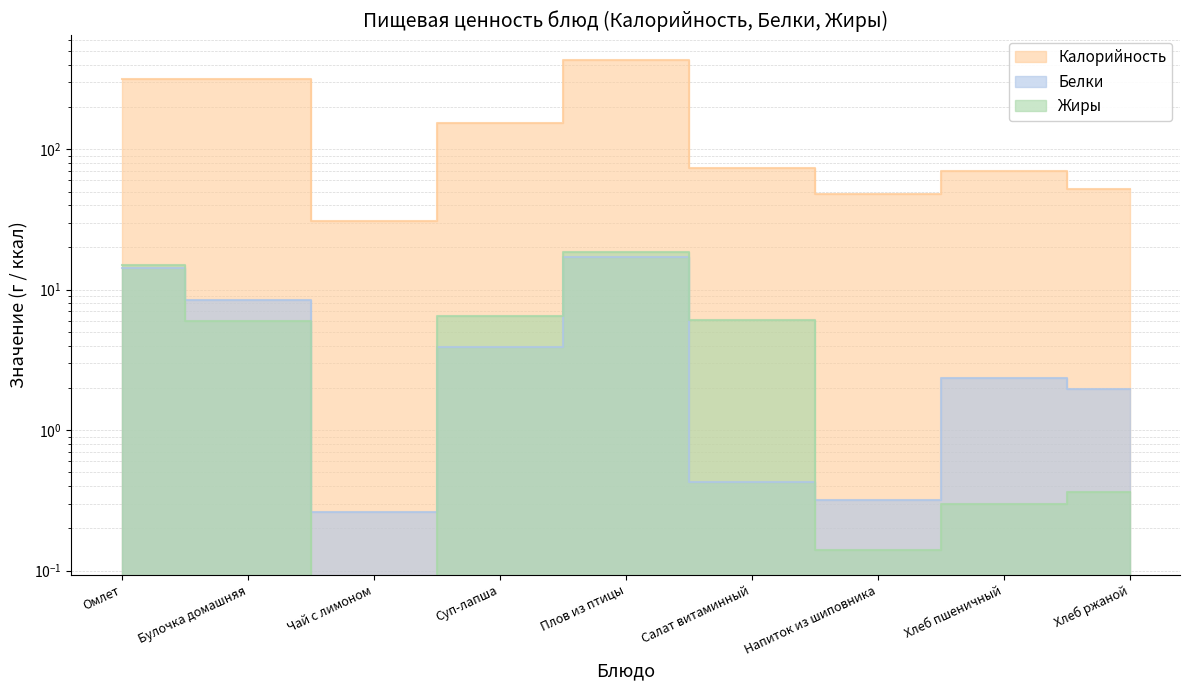

At which label is Калорийность closest to 232?

Суп-лапша